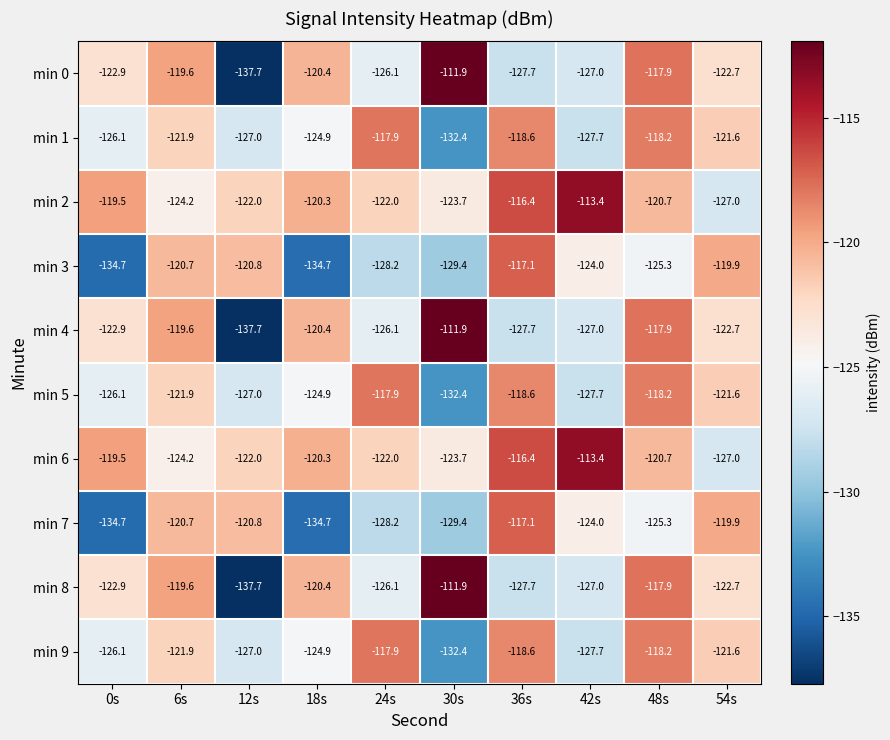

What is the difference between the maximum and minimum values in the min 6 series?

13.6